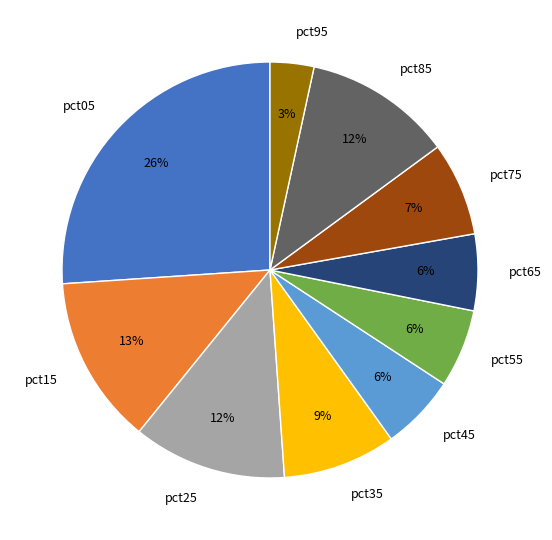

Combined, do pct15 and pct45 account for over 50%?

No